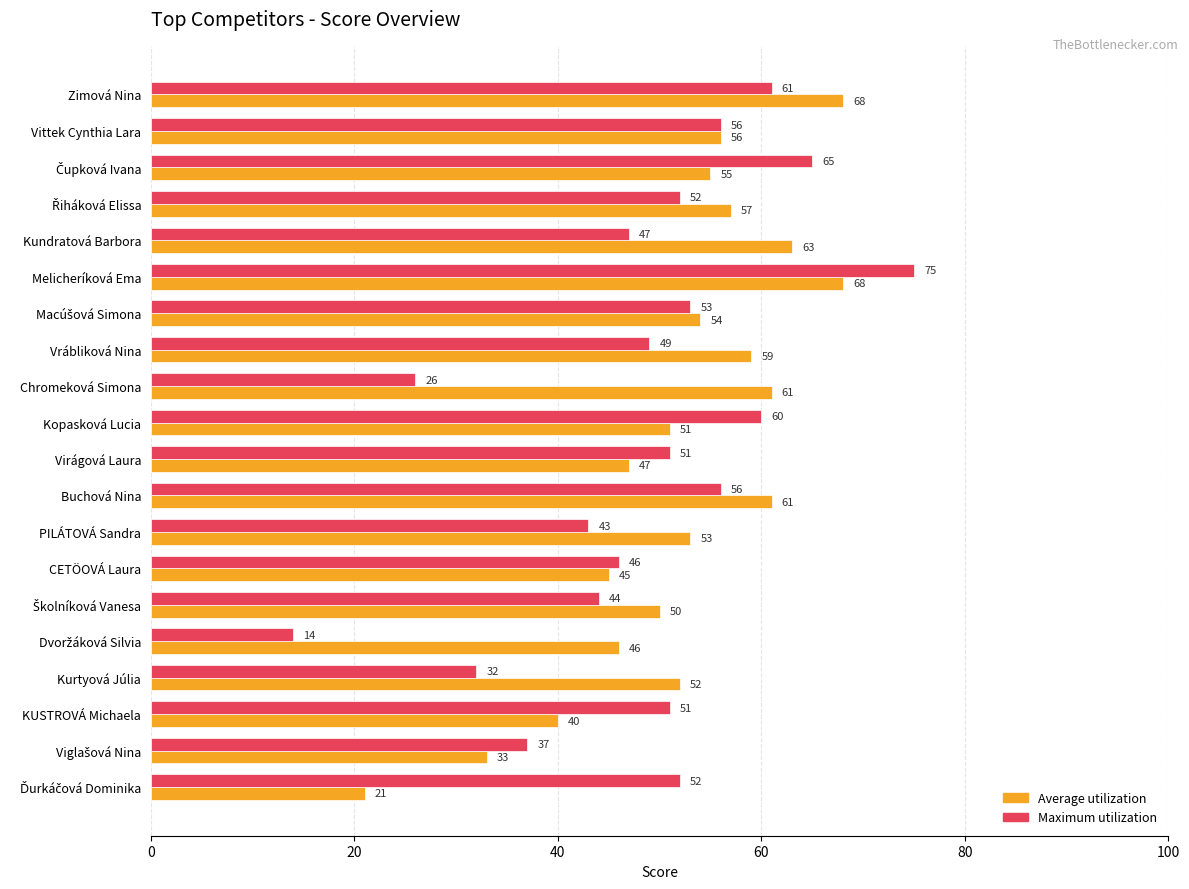

What is the difference between the maximum and minimum values in the Maximum utilization series?

61